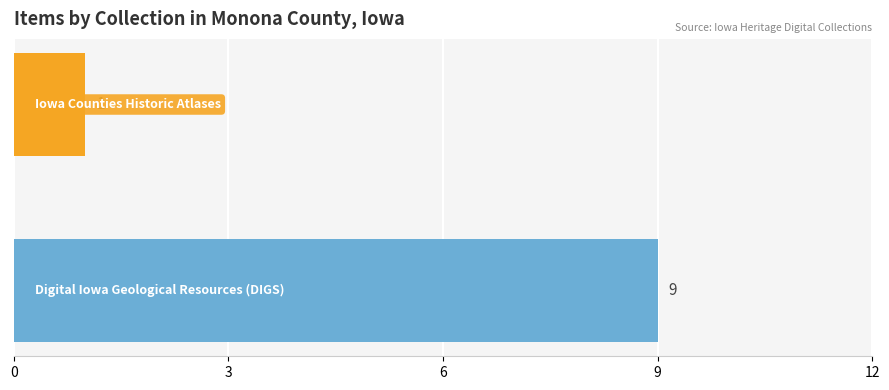

What is the maximum value shown in the chart?

9